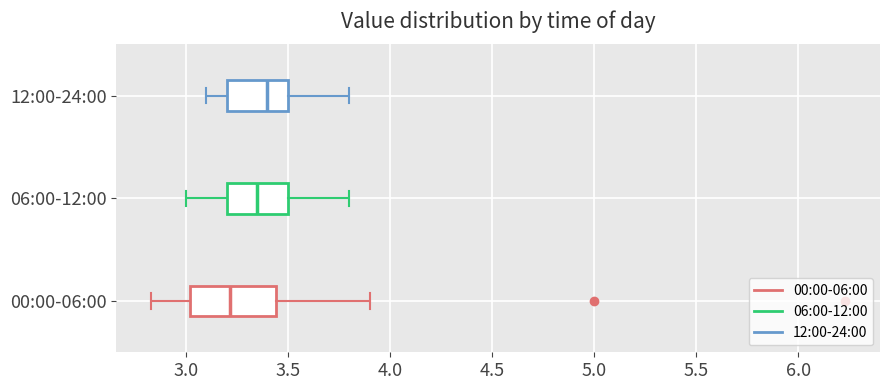

Where is the right edge of the box for 00:00-06:00 on the x-axis? The values are not printed on the chart, so give them approximately, as read against the axis.

3.45